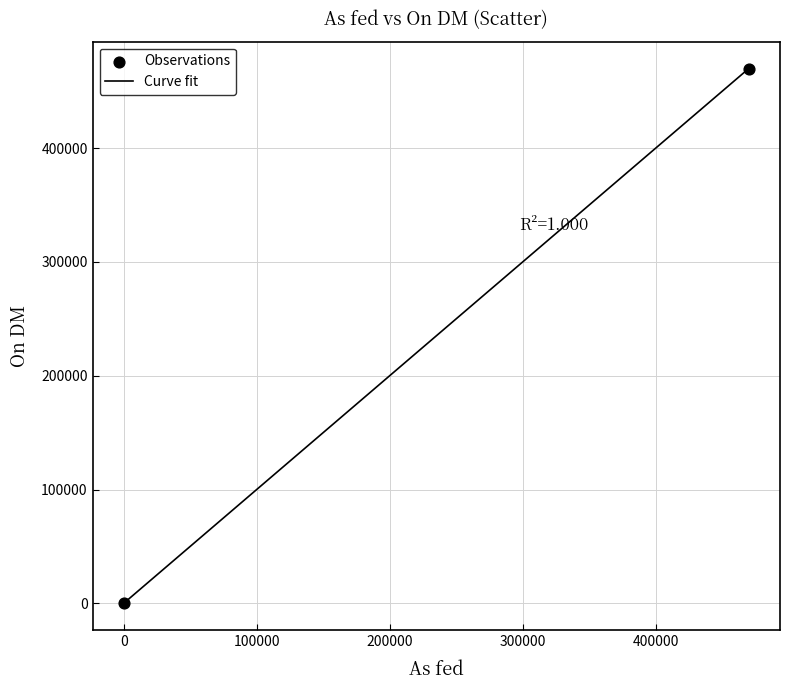

What is the greatest value displayed?

470000.0